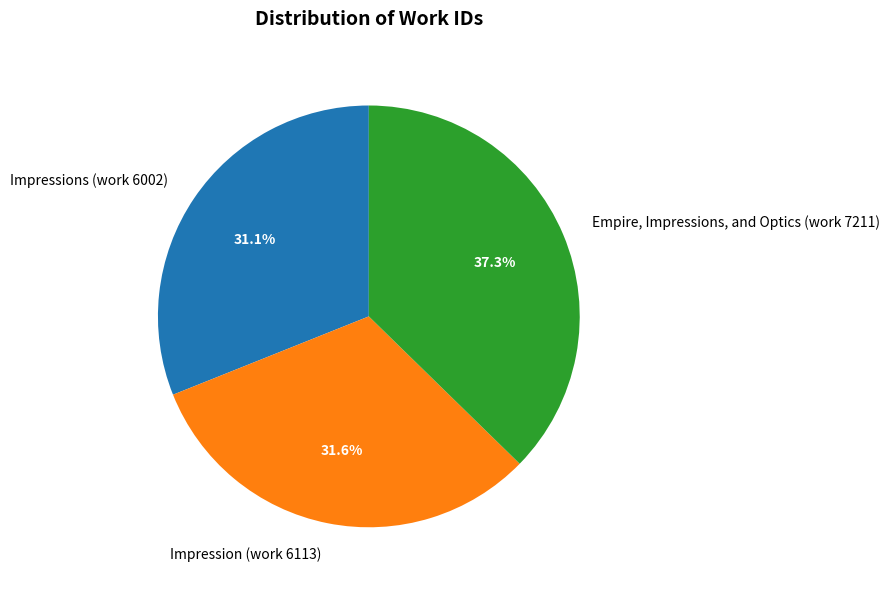

To the nearest percent, what is the difference between the Empire, Impressions, and Optics (work 7211) and Impressions (work 6002) slice percentages?

6%